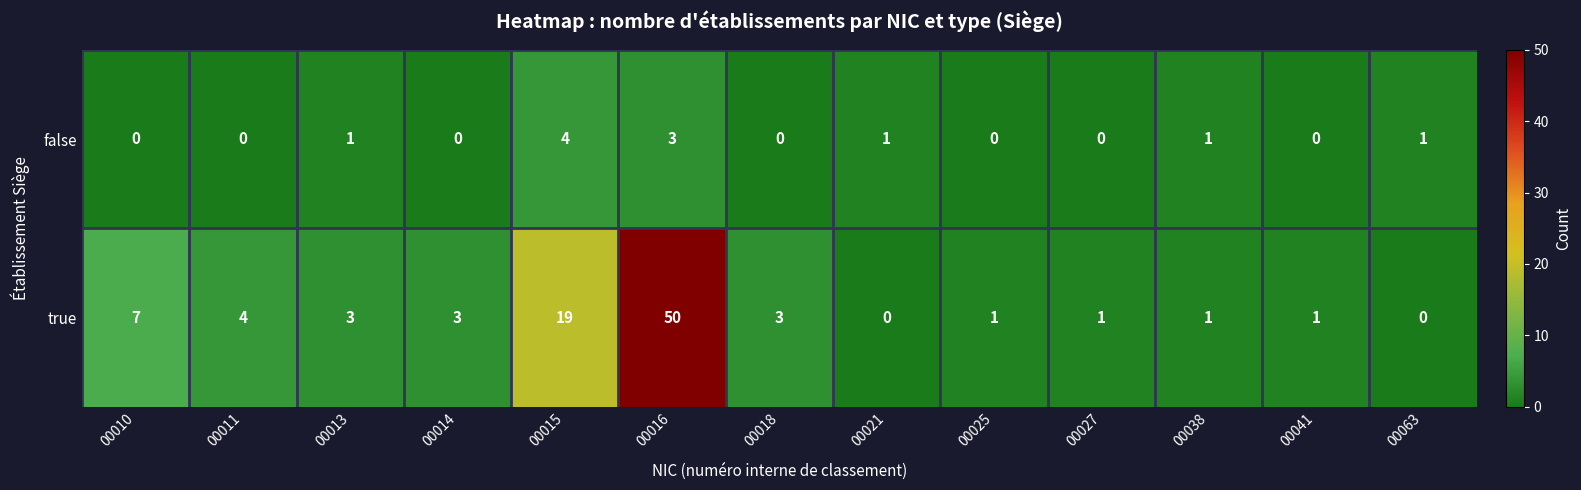

Which series has the largest total across all categories?

true